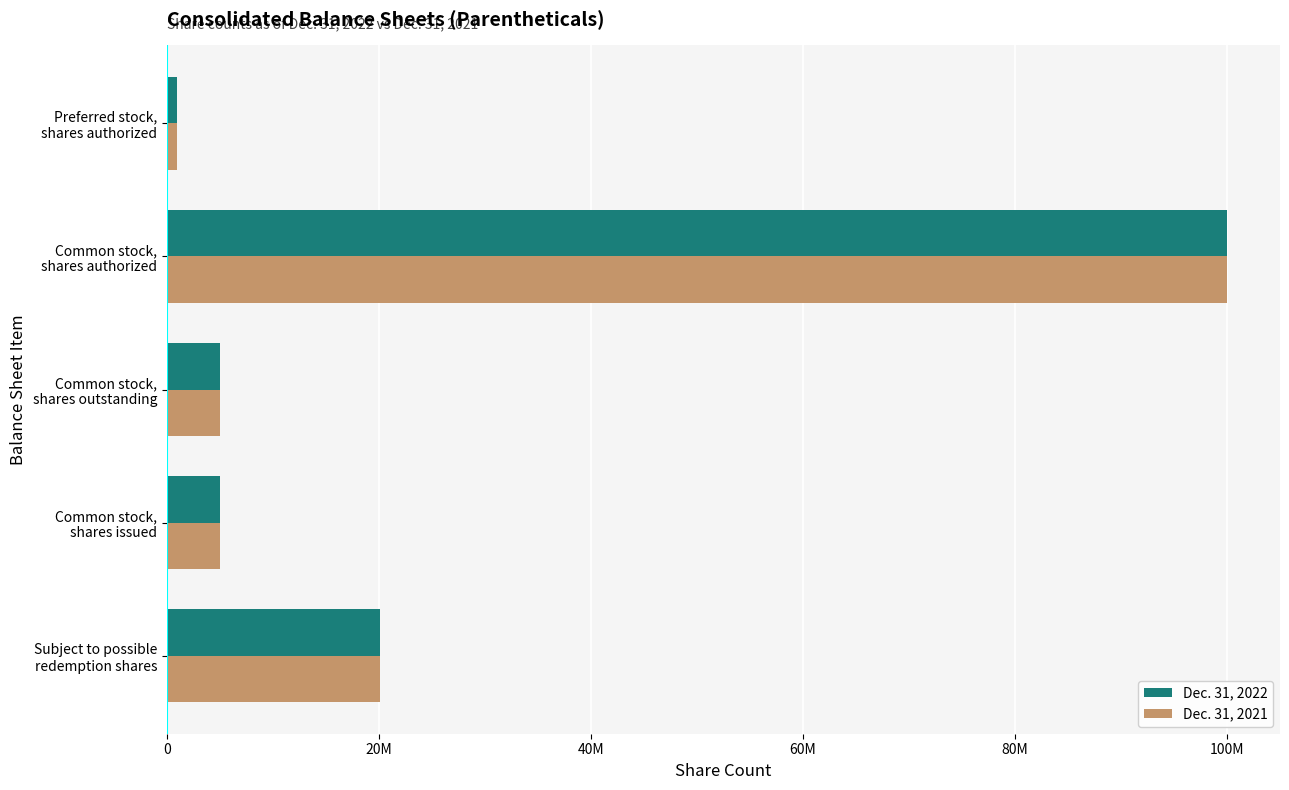

What are all the series names shown in the legend?

Dec. 31, 2022, Dec. 31, 2021